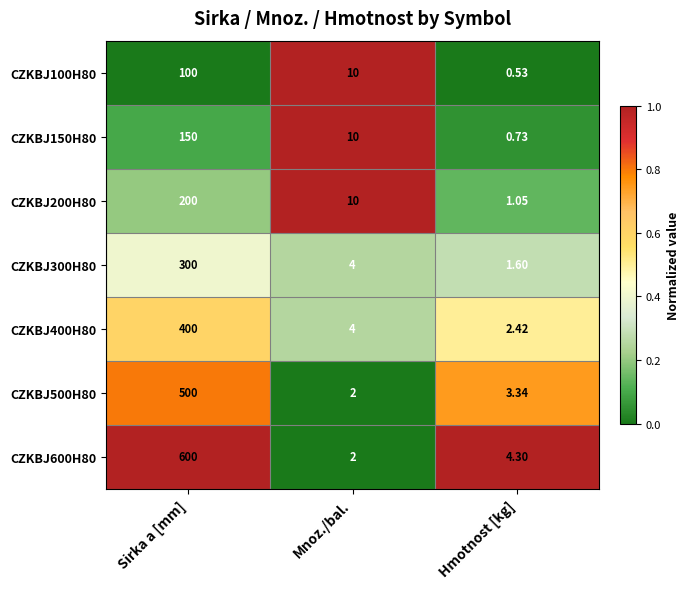

At which label is CZKBJ300H80 closest to 150?

Mnoz./bal.